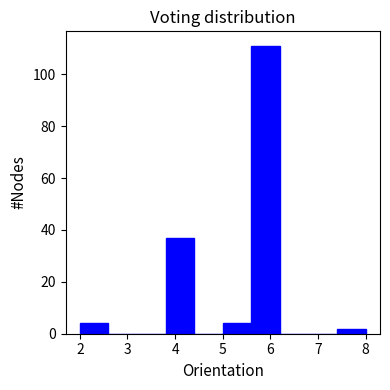

How tall is the bar that spans 3.8 to 4.4 on the x-axis? The values are not printed on the chart, so give them approximately, as read against the axis.

38